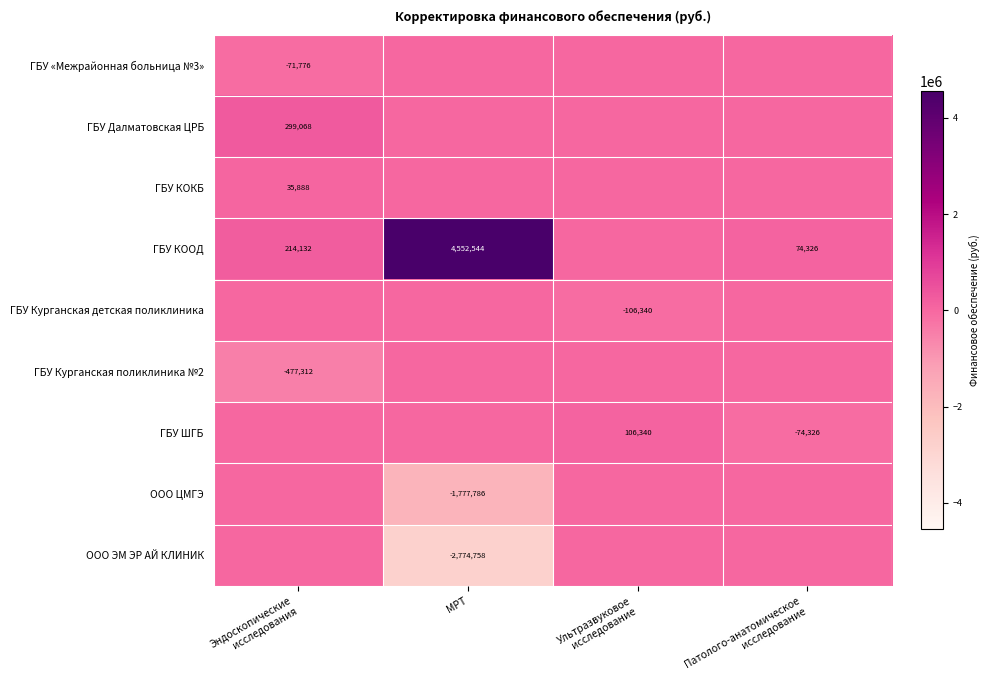

The value of ООО ЦМГЭ at МРТ is -1777786. True or false?

True